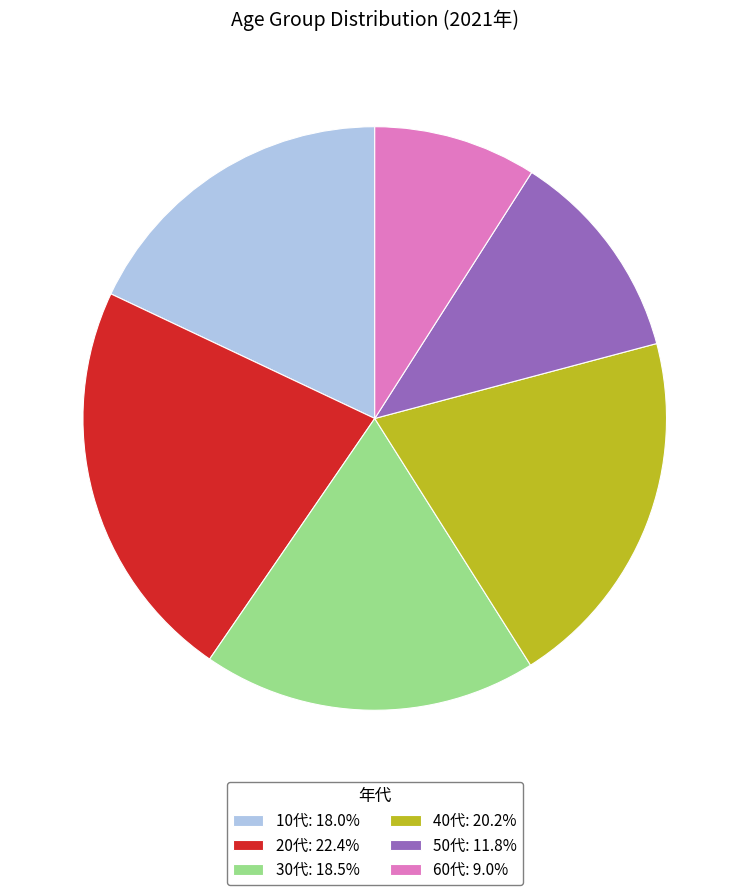

Is there any slice that represents more than half of the pie?

No